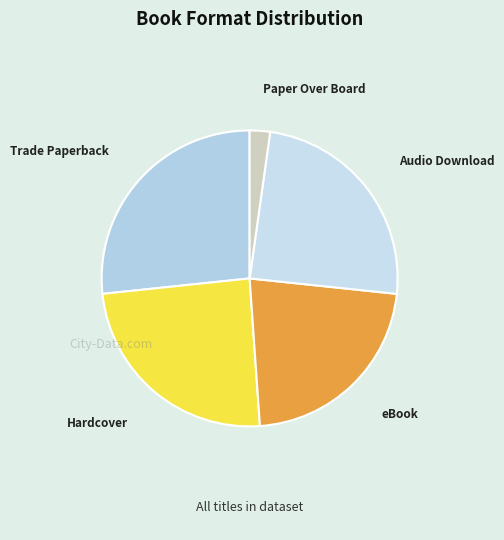

How many segments does this pie chart have?

5